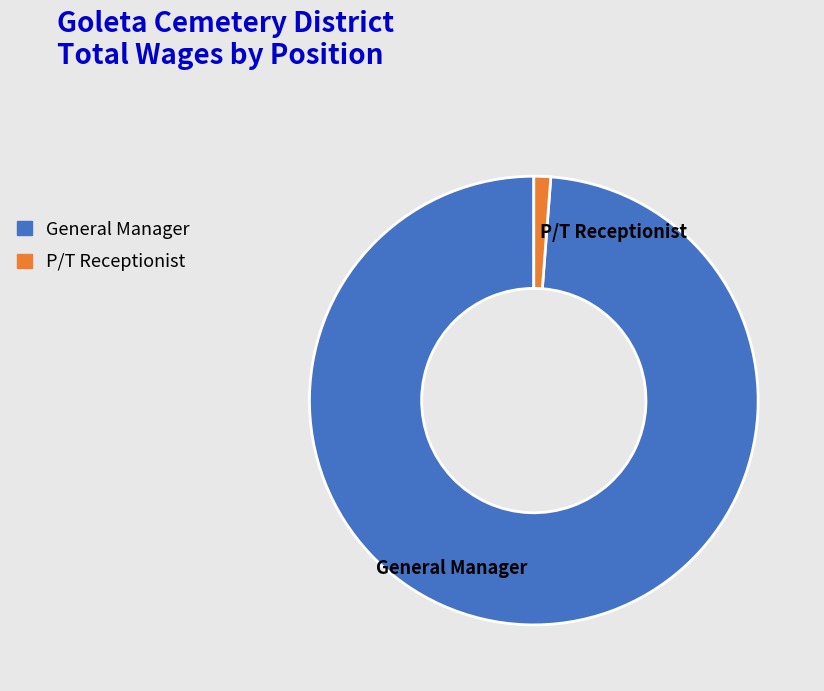

Which category has the smallest portion of the pie?

P/T Receptionist